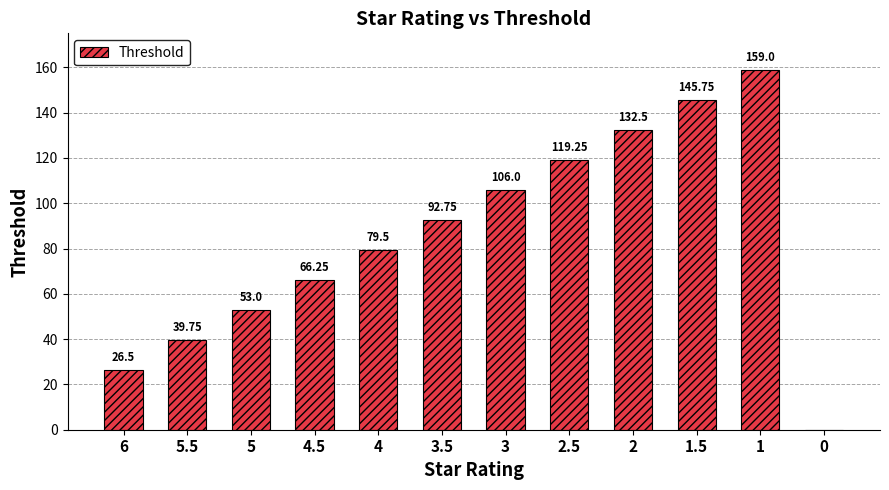

What is the change in value from 4 to 2?

+53.0